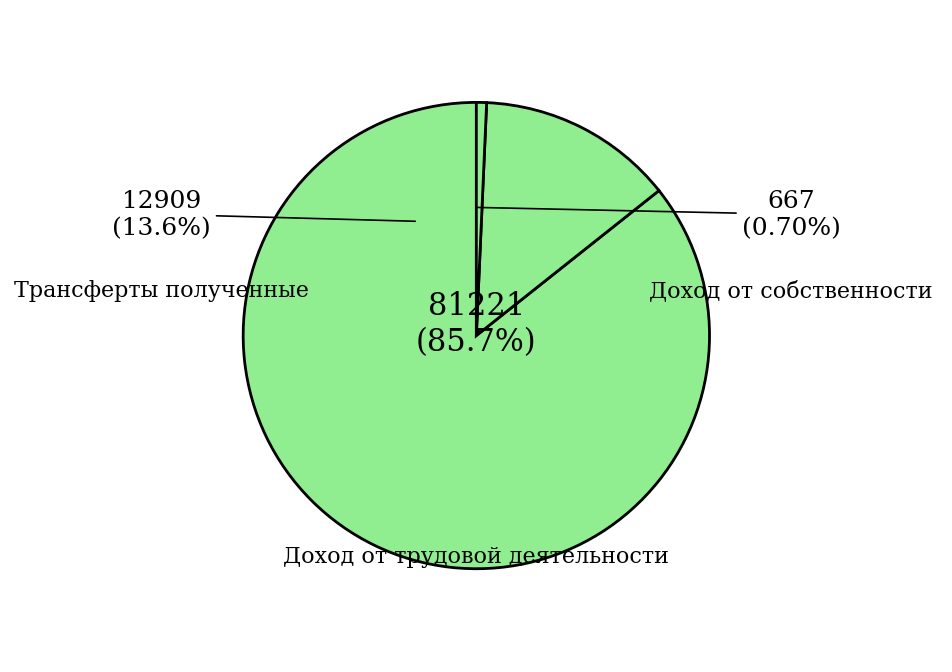

Do Доход от трудовой деятельности and Доход от собственности together represent more than half of the pie?

Yes